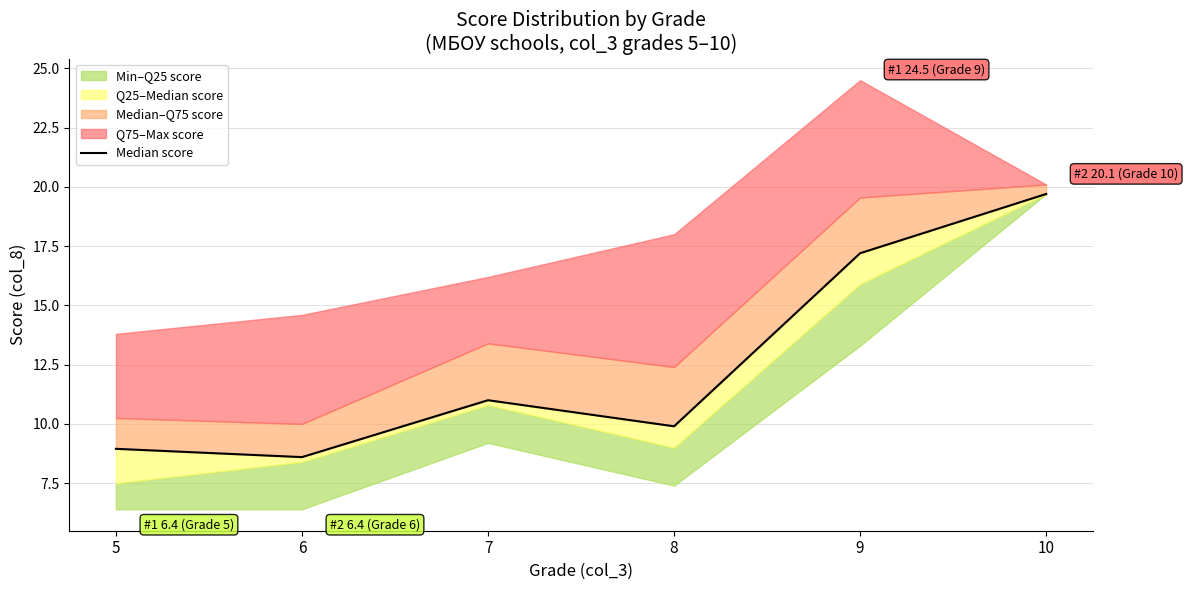

What is the difference between the second highest and minimum values?

8.6